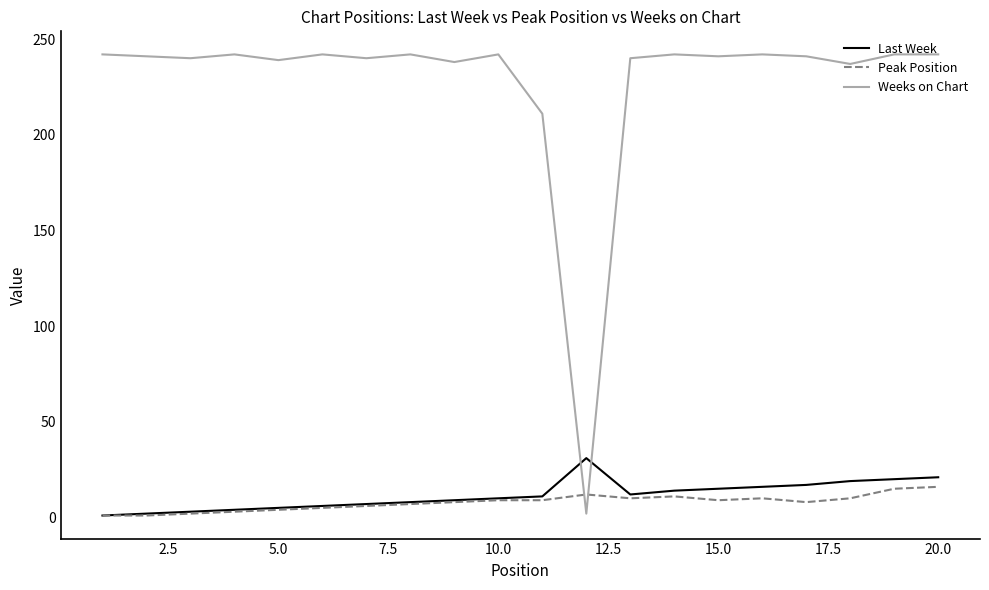

What is the maximum value for Last Week?

31